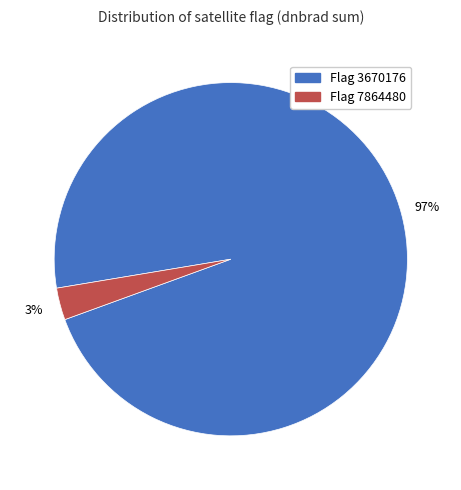

To the nearest percent, what is the average slice percentage?

50%